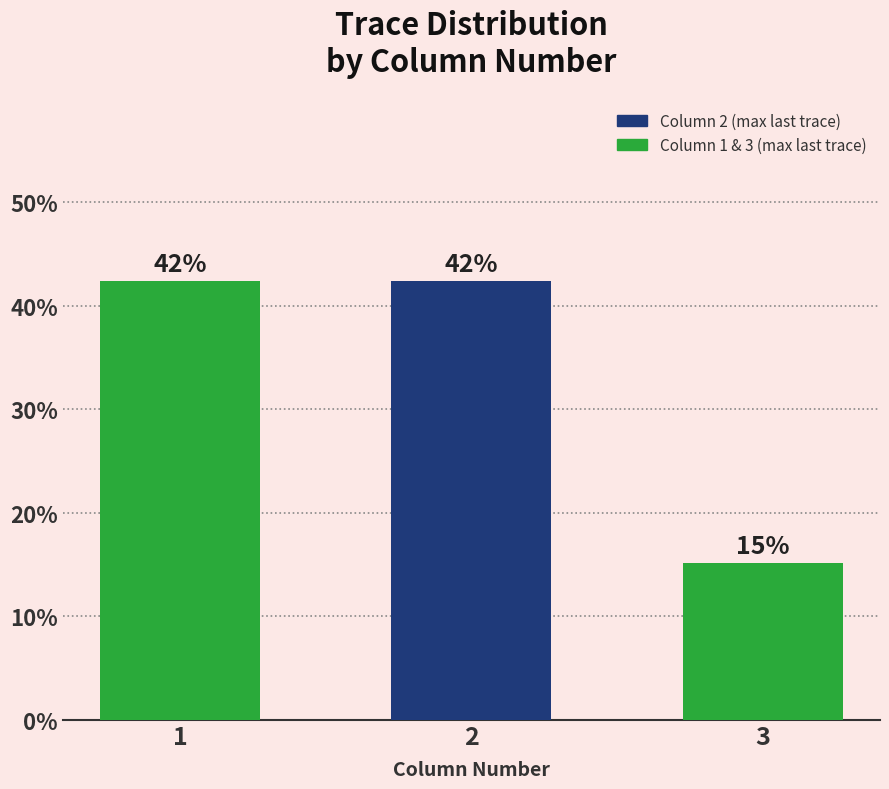

True or false: the data shows 5.8 at 3.

False